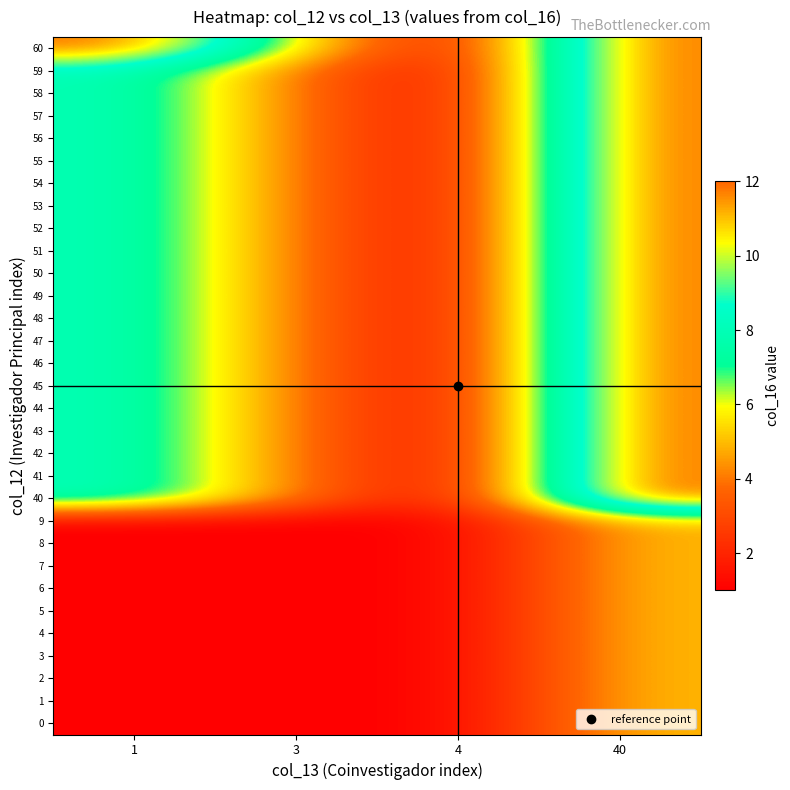

Which series has the widest spread of values?

40